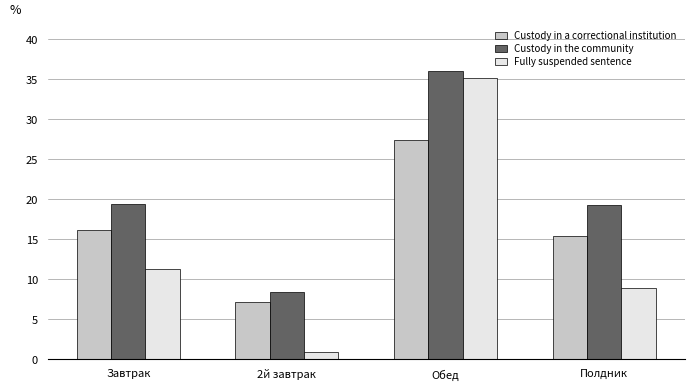

What position from the left is Завтрак?

1